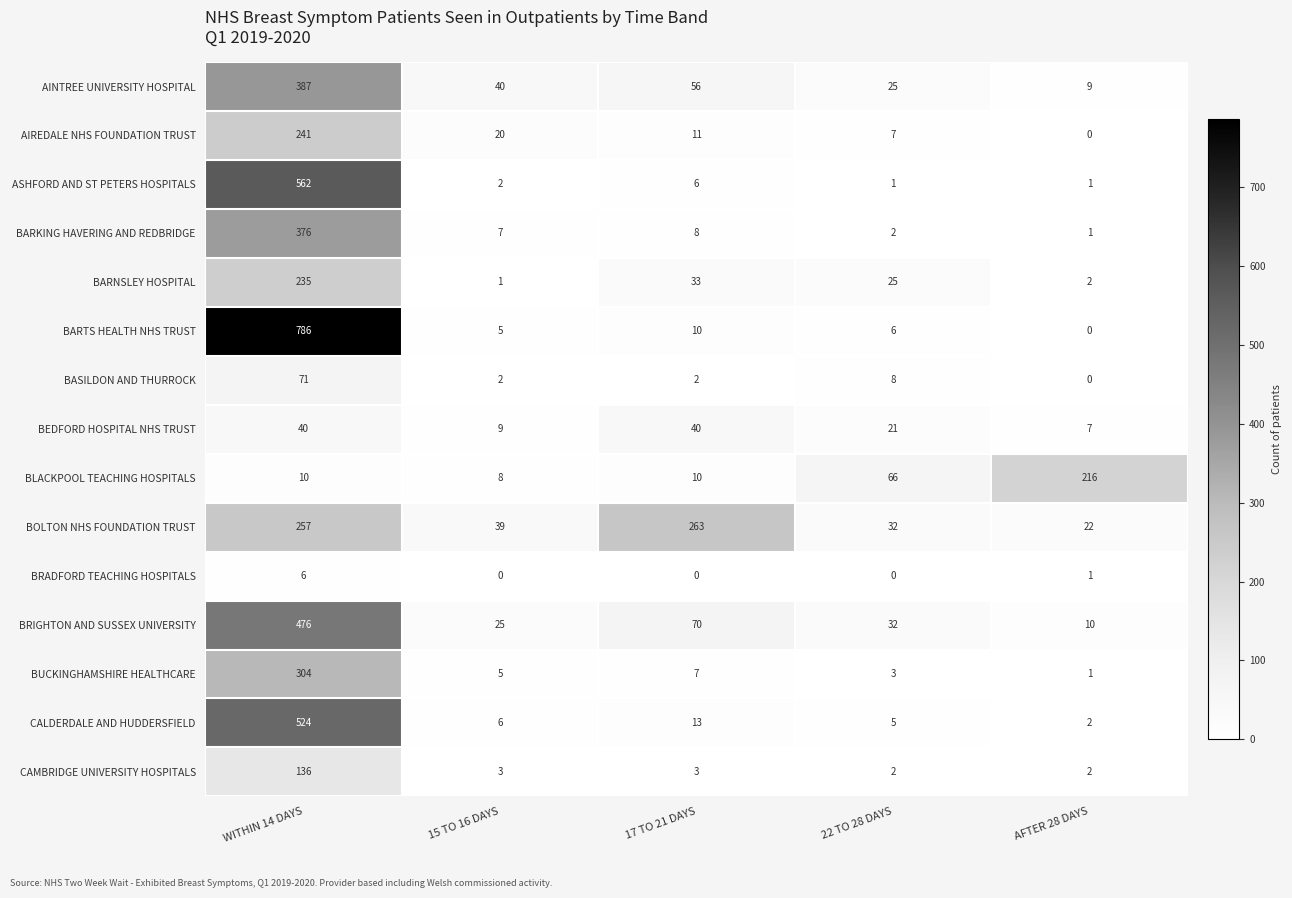

What is the highest value of the AINTREE UNIVERSITY HOSPITAL series?

387